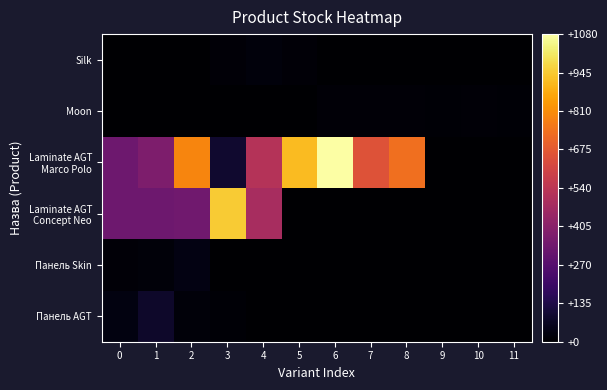

Count the number of categories in the chart.

12